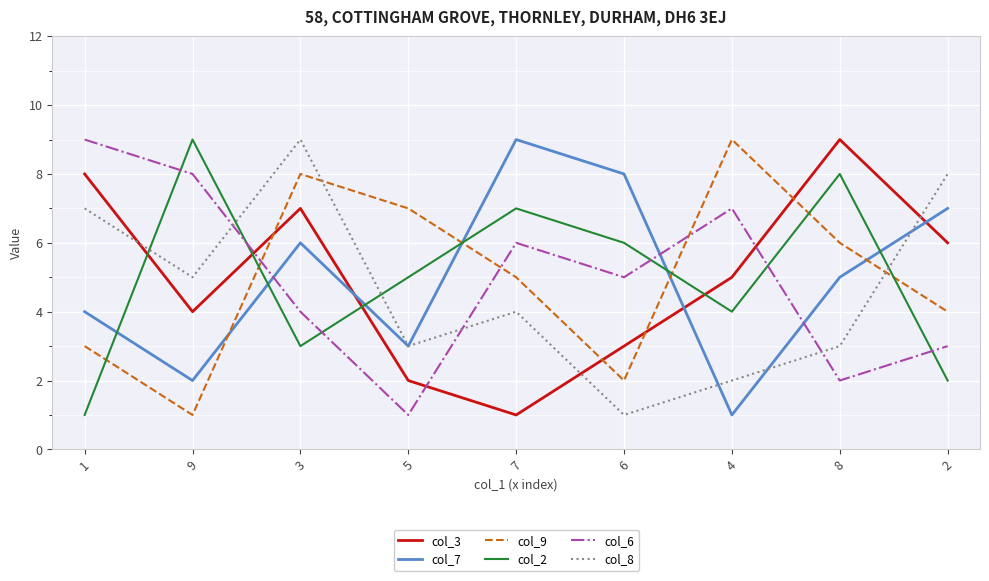

Between which two adjacent categories do col_9 and col_6 first intersect?

9 and 3